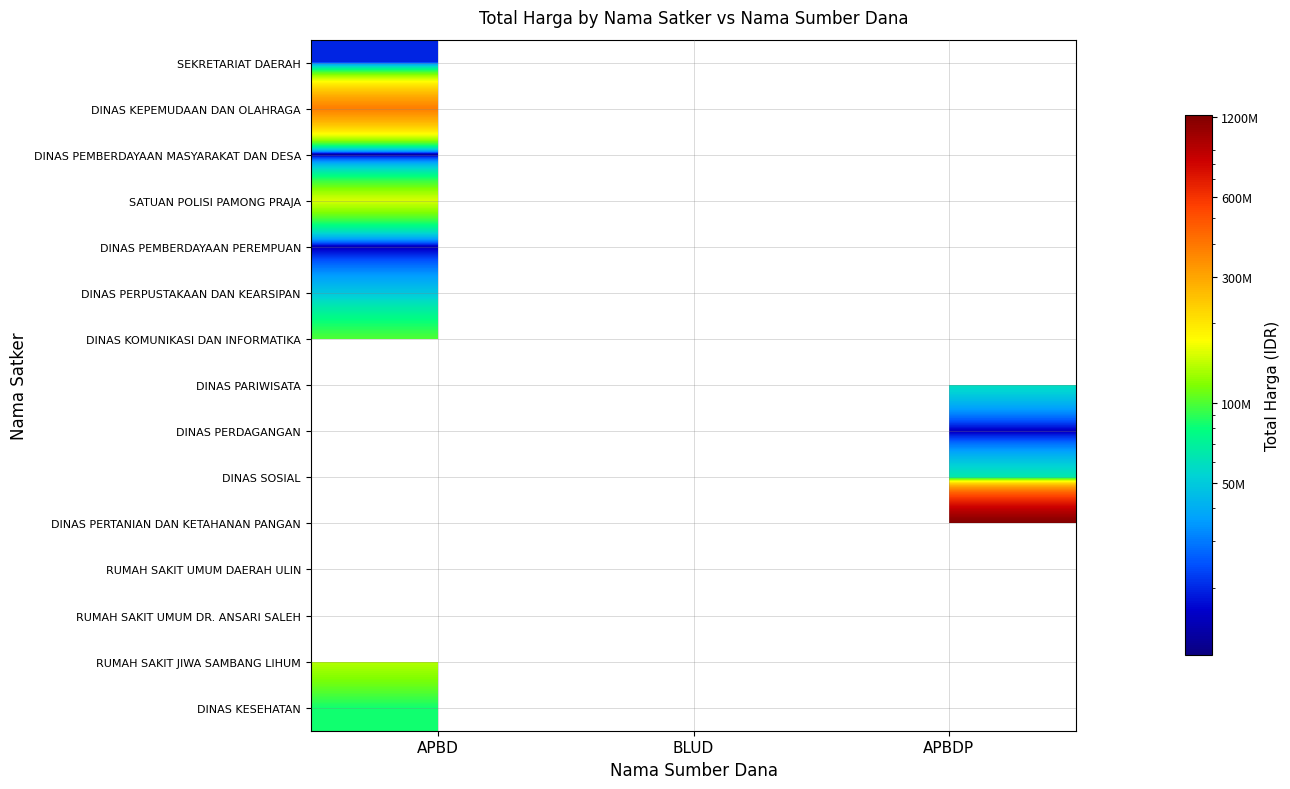

The DINAS PERDAGANGAN series shows 23406248.1 at APBDP. True or false?

False